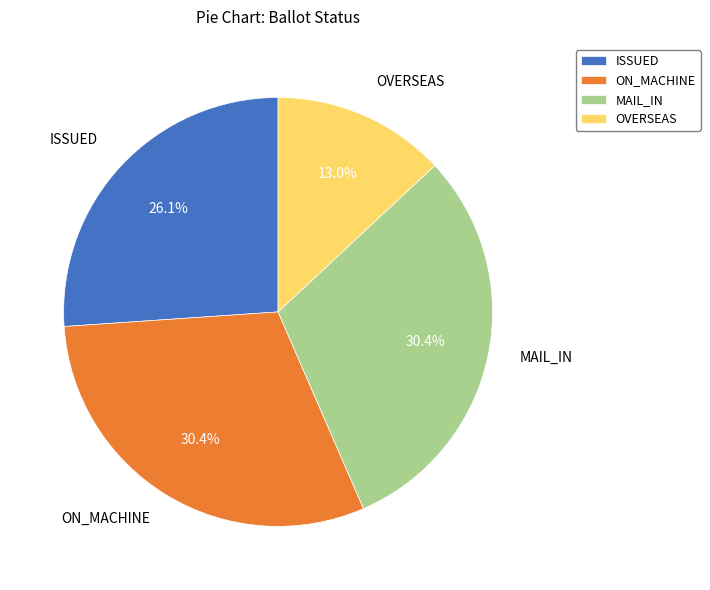

How many slices are in this pie chart?

4